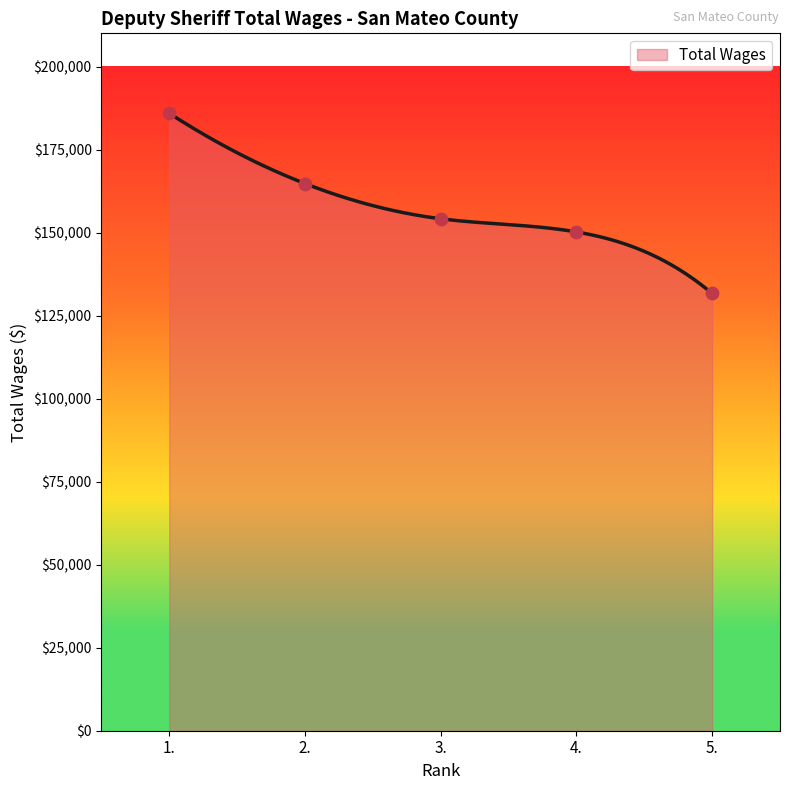

What is the change in value from 1. to 4.?

-35712